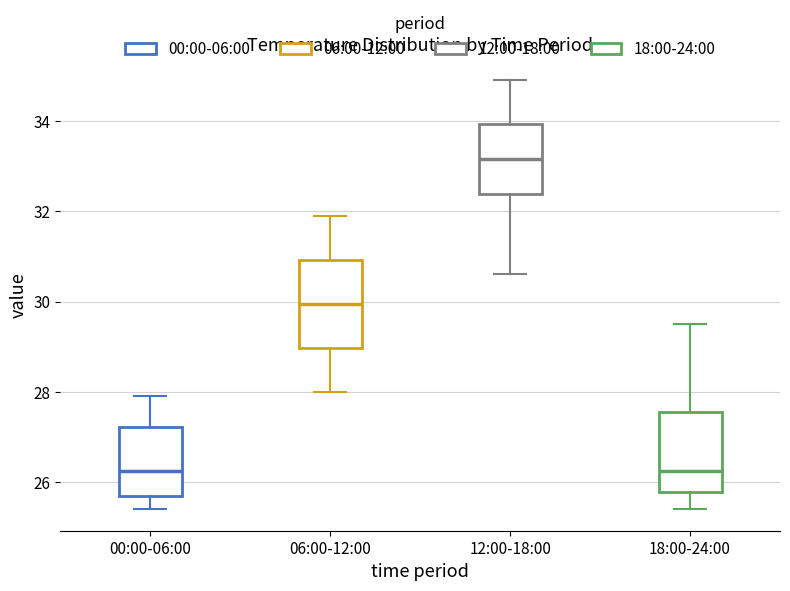

Reading left to right, transcribe this box plot: for each box, give where its median line is, the range the box spans, and where its two whiskers end, as read against the y-axis. The values are not printed on the chart, so give them approximately, as read against the axis.

00:00-06:00: median 26.2, box 25.8 to 27.2, whiskers 25.4 to 28.0
06:00-12:00: median 30.0, box 29.0 to 31.0, whiskers 28.0 to 32.0
12:00-18:00: median 33.2, box 32.4 to 34.0, whiskers 30.6 to 35.0
18:00-24:00: median 26.2, box 25.8 to 27.6, whiskers 25.4 to 29.6